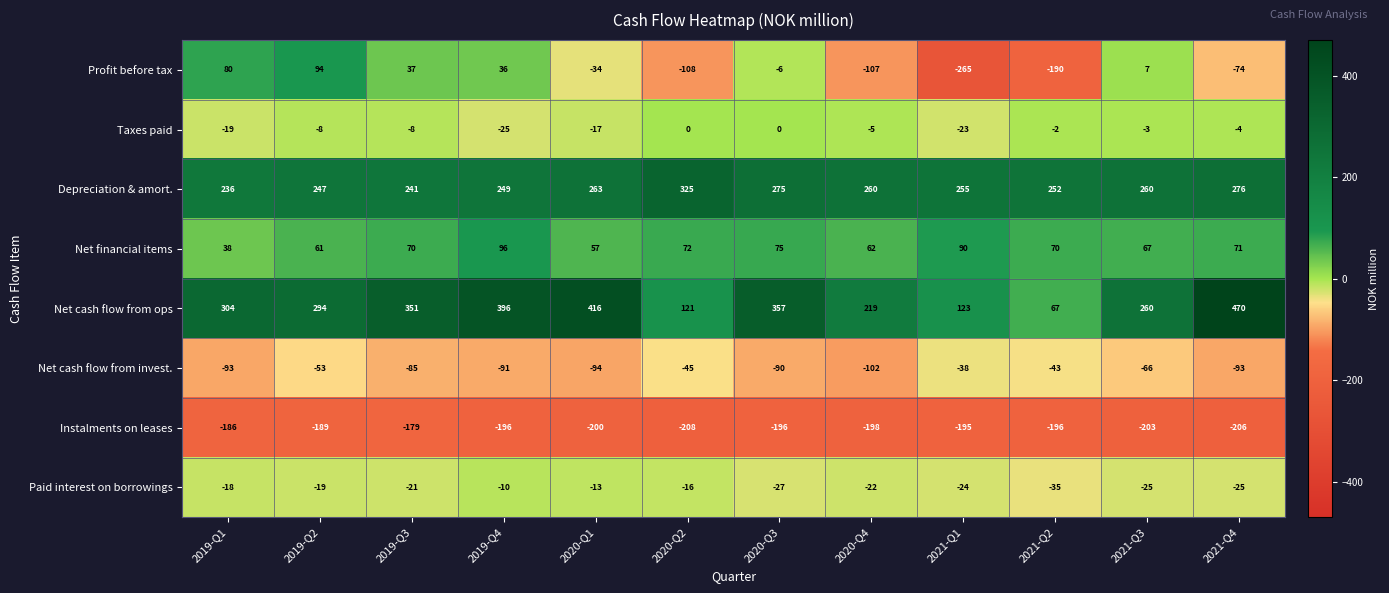

What is the total value across all series at 2019-Q2?

427